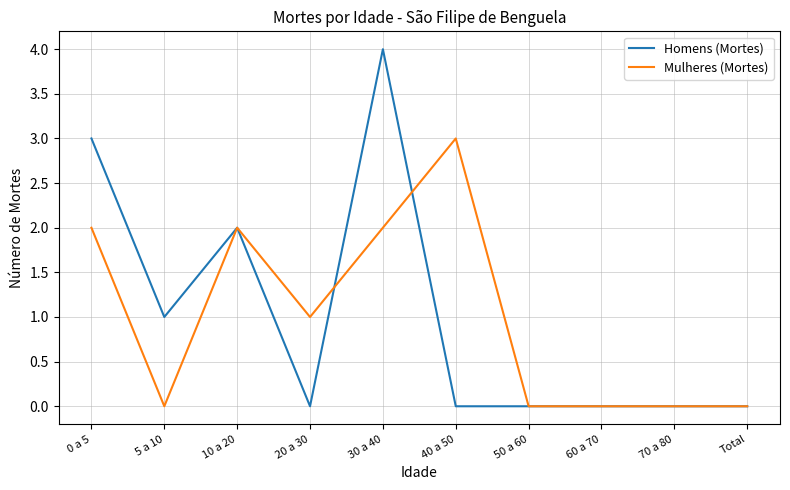

Which series has the largest range (max minus min)?

Homens (Mortes)